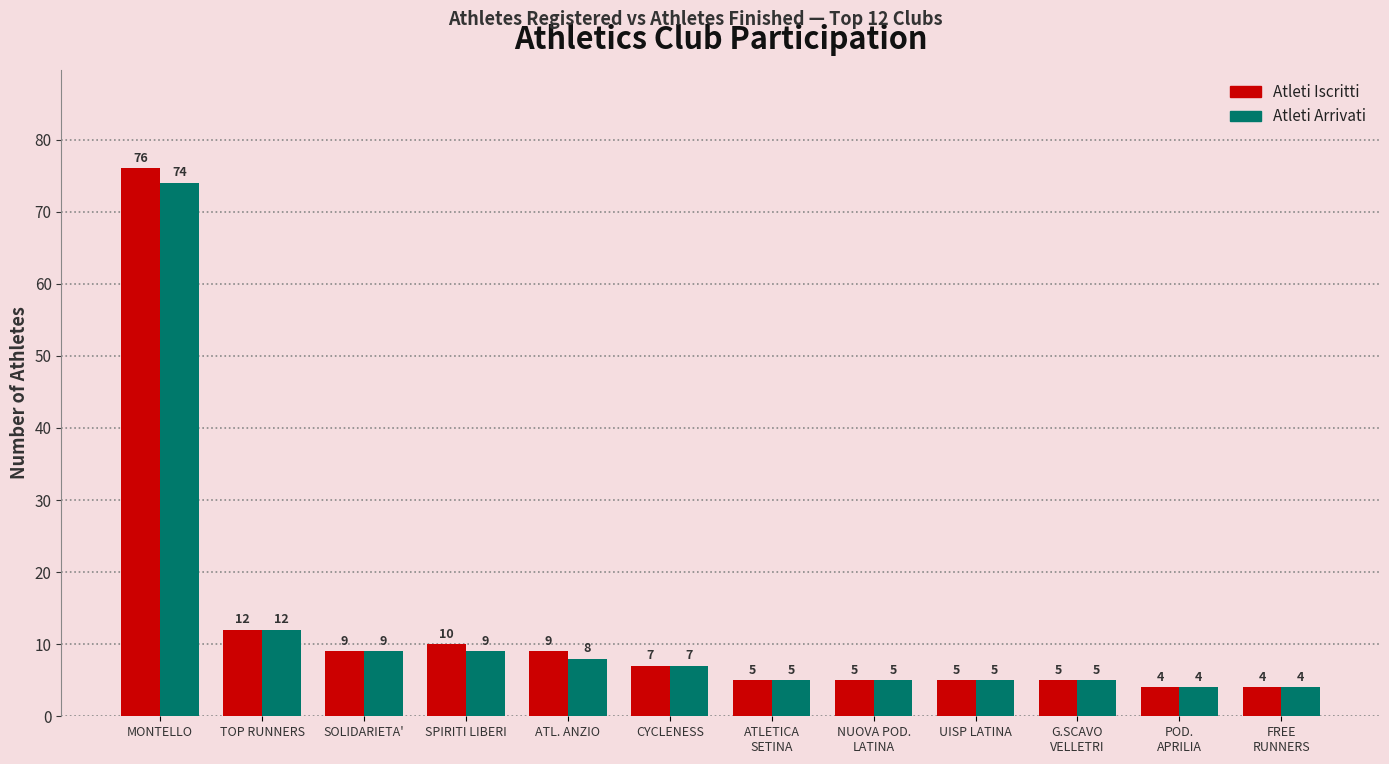

Which category has the highest value across all series?

MONTELLO